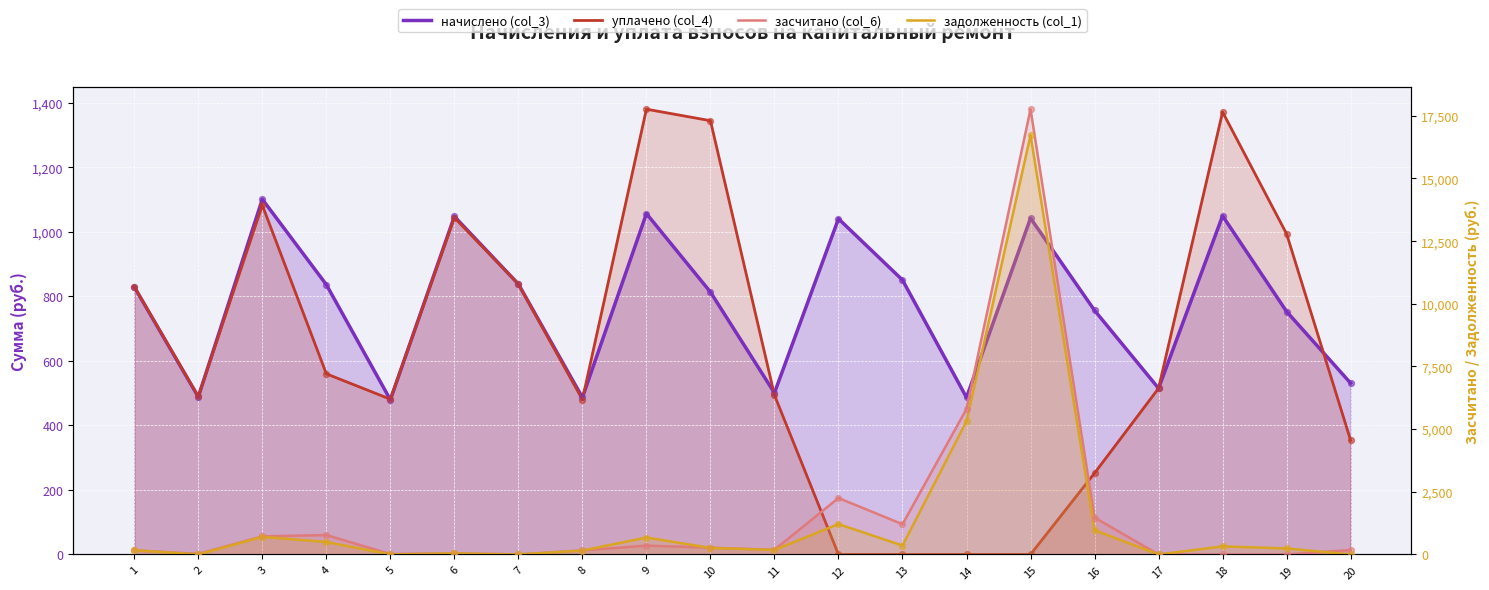

Which series has the largest total across all categories?

засчитано (col_6)